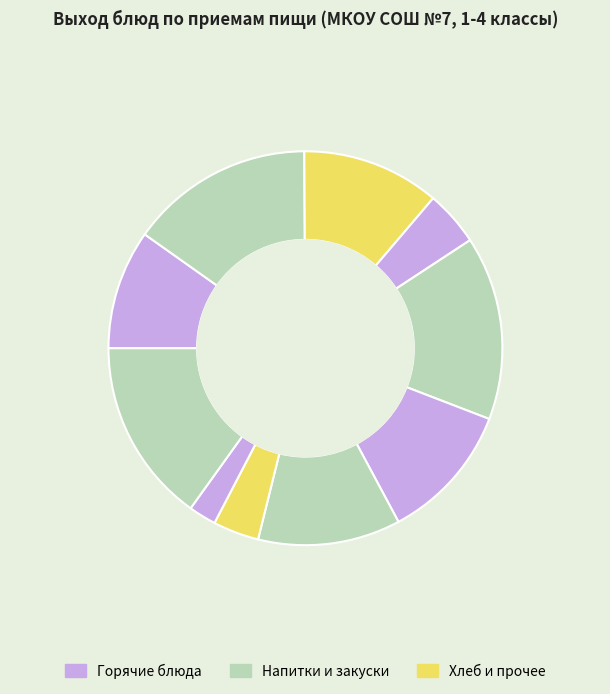

Is there a majority slice in this chart?

No